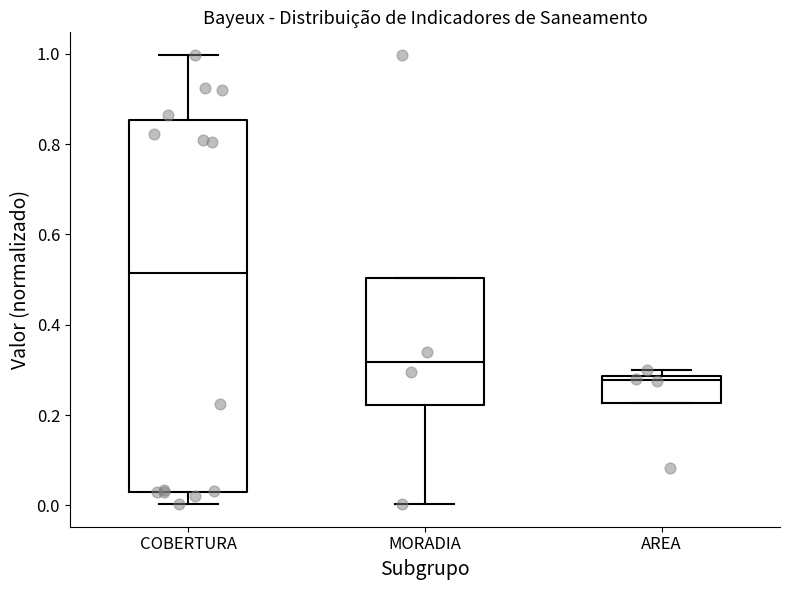

Comparing the boxes themselves (not the whiskers), which one is the tallest?

COBERTURA